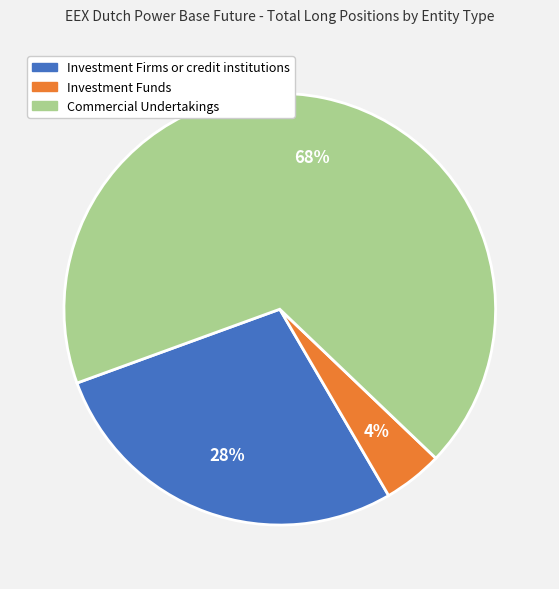

What is the majority slice?

Commercial Undertakings